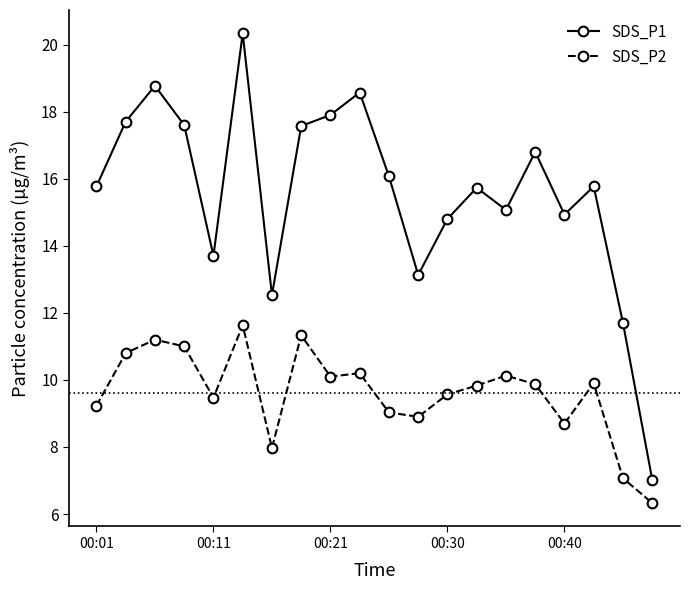

How many interior local valleys does the SDS_P1 series have?

5